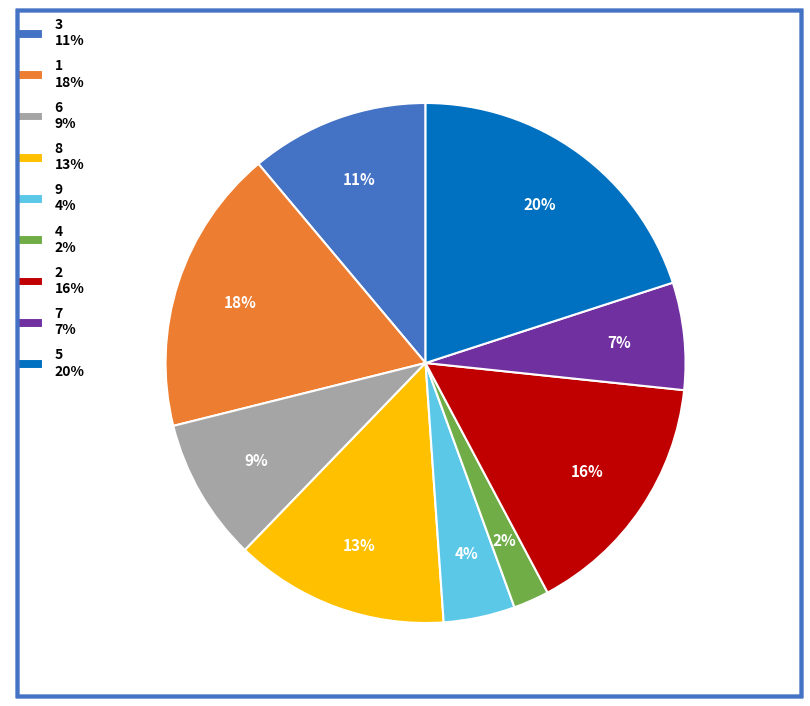

Is there a majority slice in this chart?

No